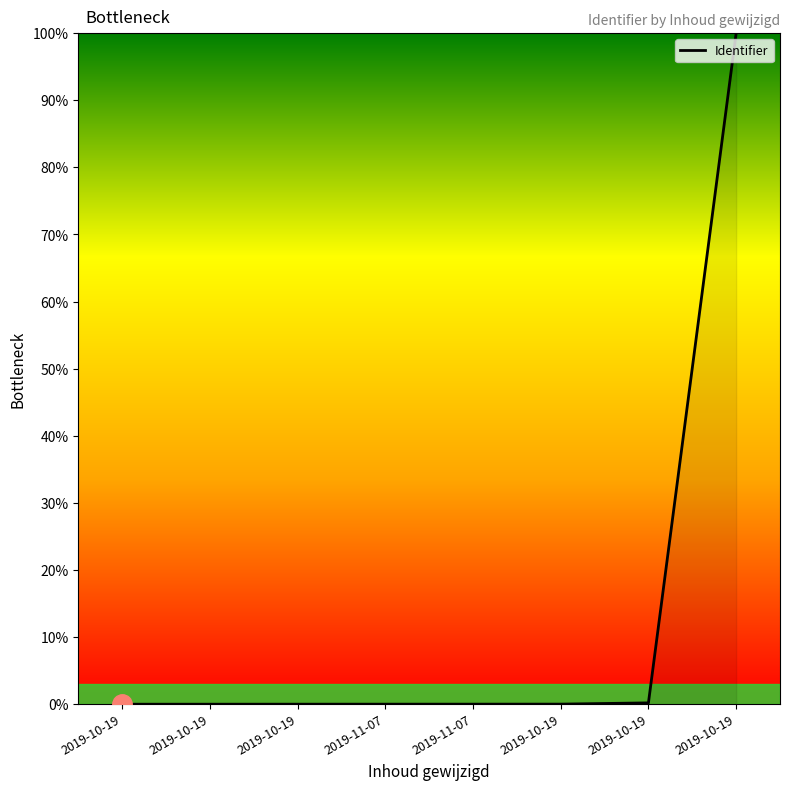

Reading left to right, extract all data points from this chart.

2019-10-19=0.0	2019-10-19=0.0	2019-10-19=0.0	2019-11-07=0.0	2019-11-07=0.0	2019-10-19=0.0	2019-10-19=0.2	2019-10-19=100.0